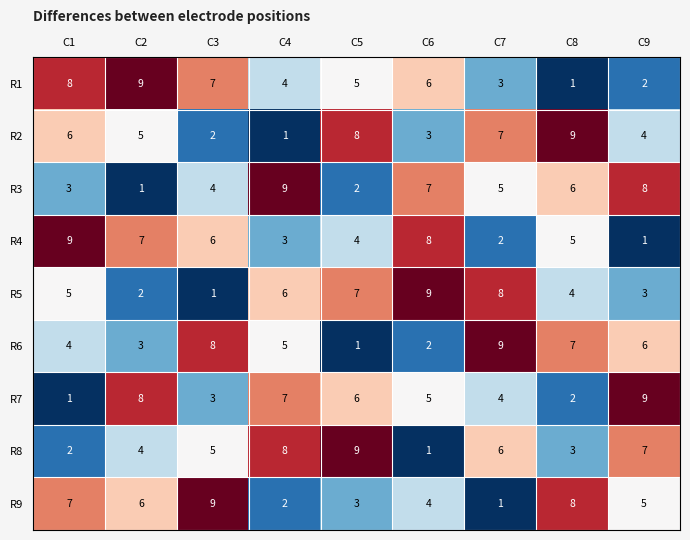

What is the minimum value shown in the chart?

1